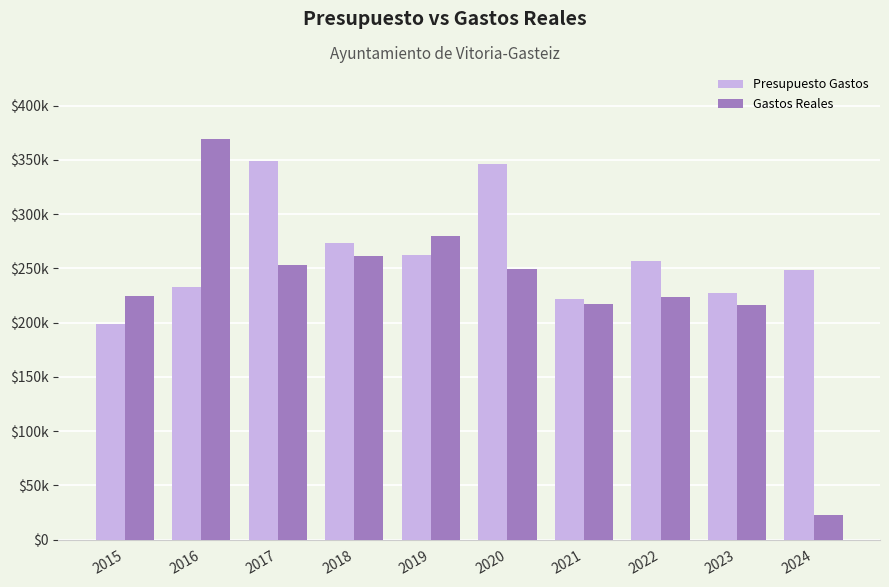

Which series has the largest total across all categories?

Presupuesto Gastos